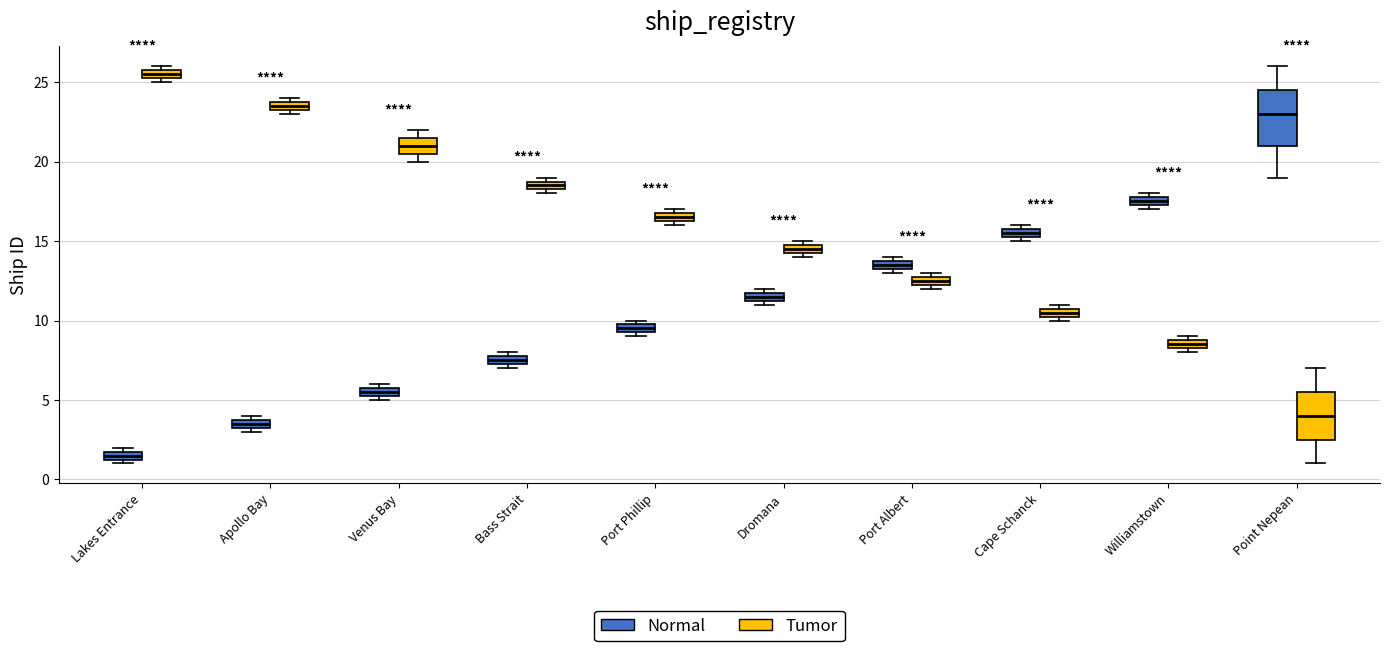

Which box is the tallest, from its lower edge to its upper edge?

Point Nepean (Normal)